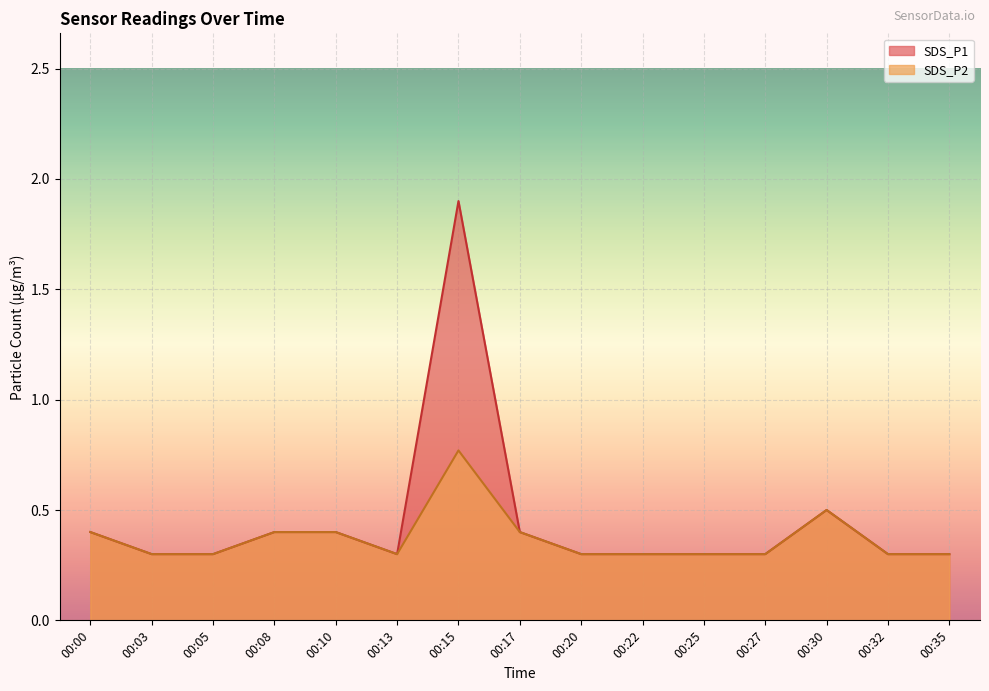

What is the sum of all SDS_P1 values?

6.7